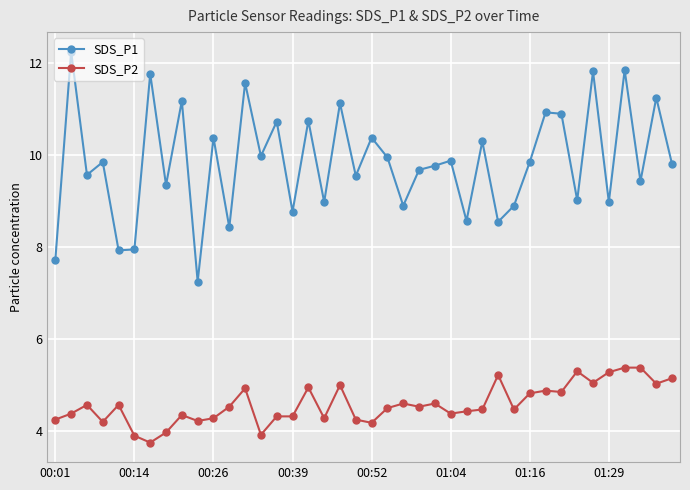

Which series has the largest total across all categories?

SDS_P1